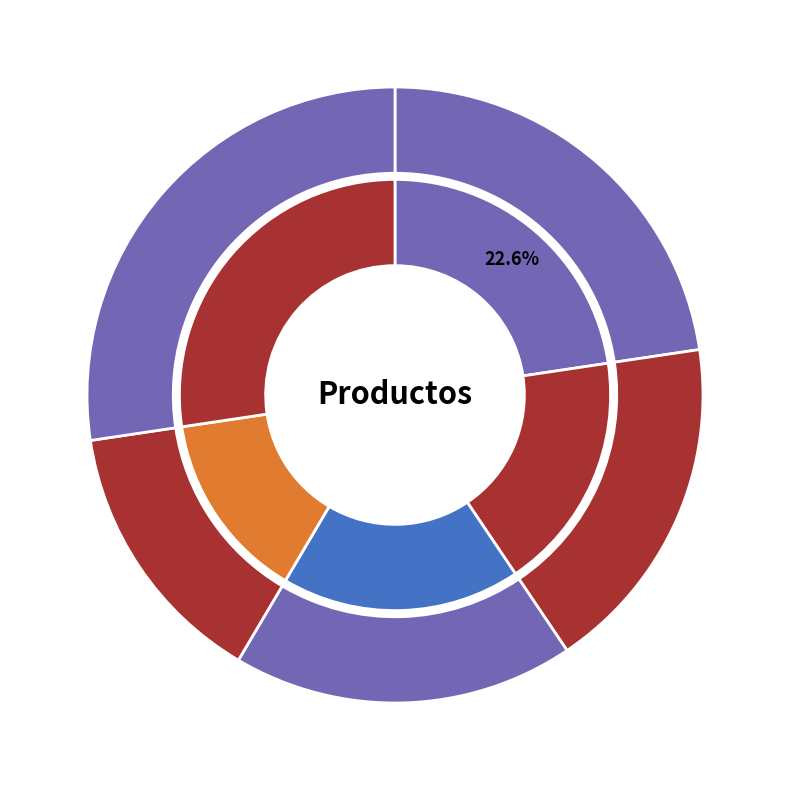

Which category has the smallest portion of the pie?

Lentejas